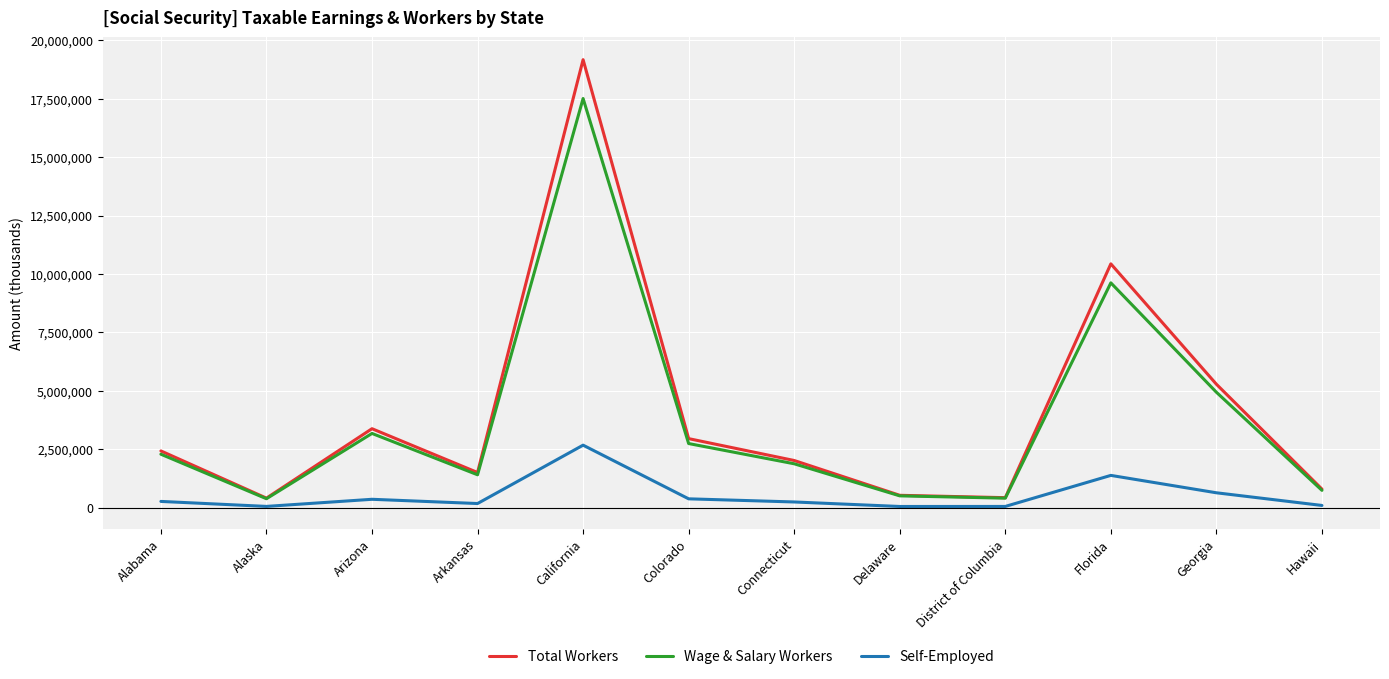

List the series in order of their peak value, highest first.

Total Workers, Wage & Salary Workers, Self-Employed